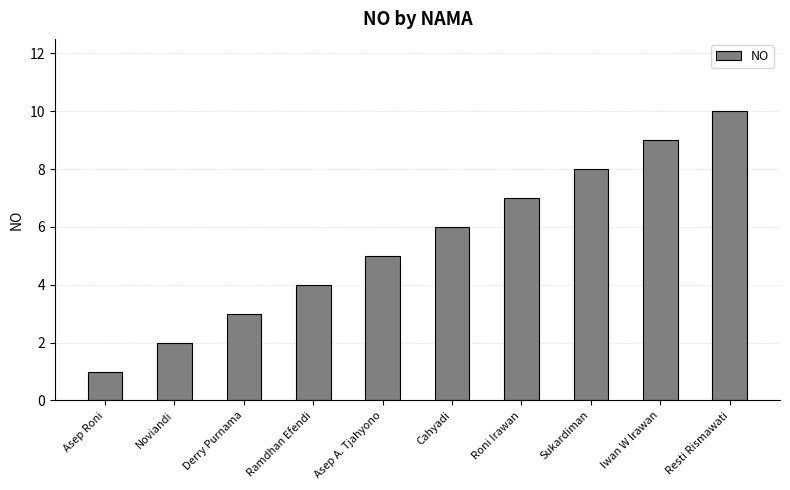

True or false: the data shows 7 at Asep A. Tjahyono.

False